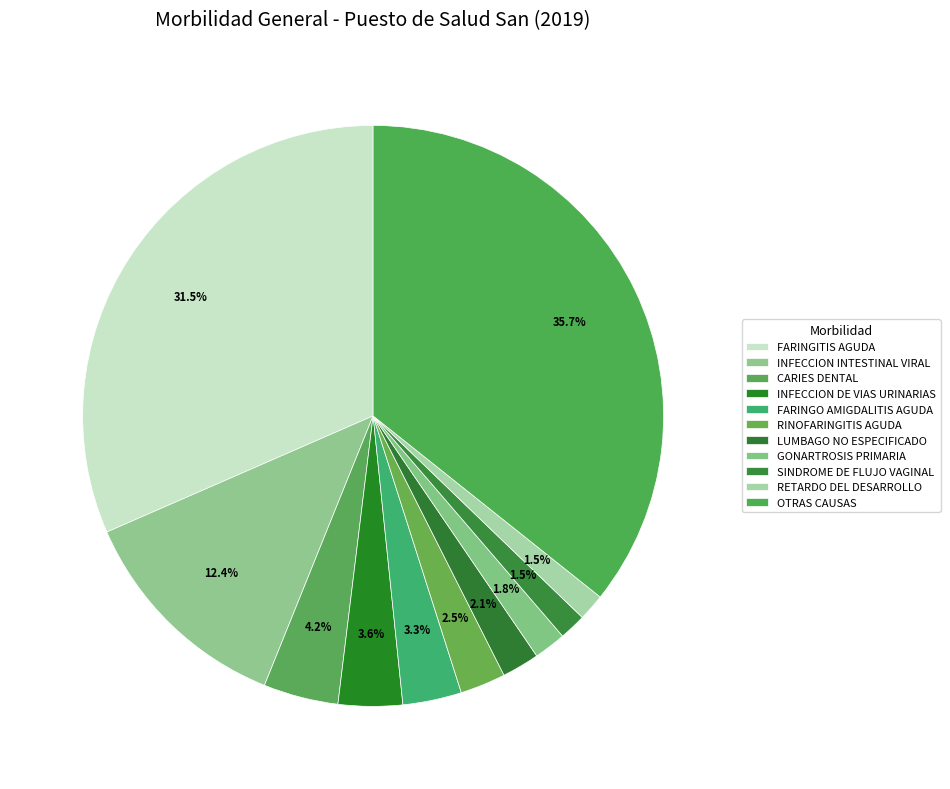

The OTRAS CAUSAS slice represents 23% of the pie. True or false?

False